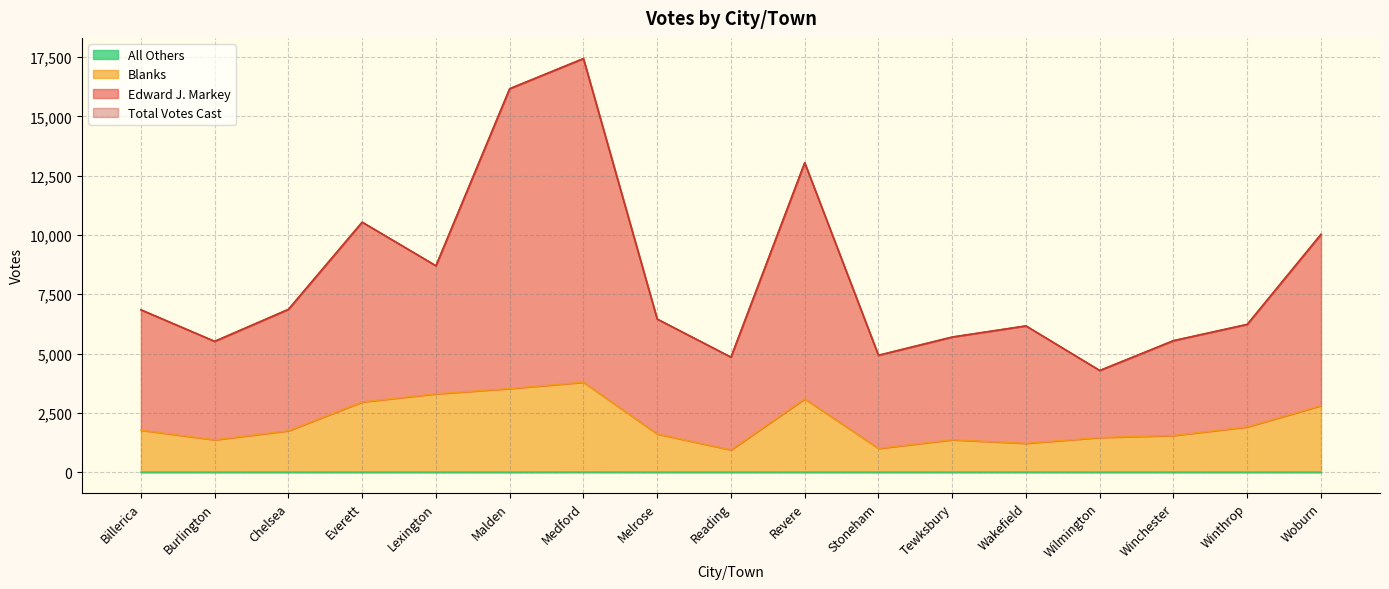

Which has a higher value, Wakefield or Reading?

Wakefield